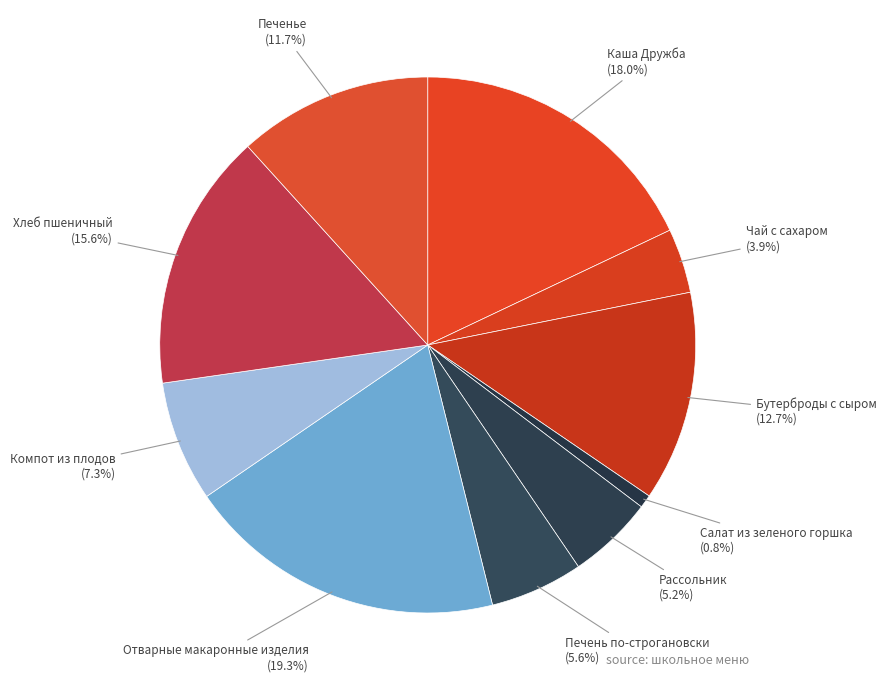

Combined, what portion of the pie is Рассольник and Бутерброды с сыром?

17.9%